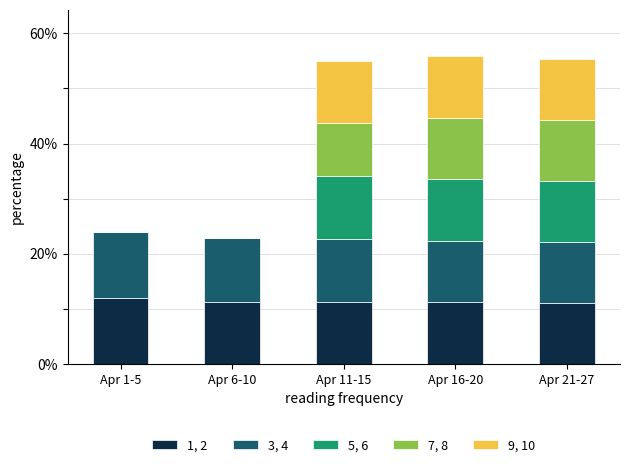

What is the highest value of the 1, 2 series?

11.9